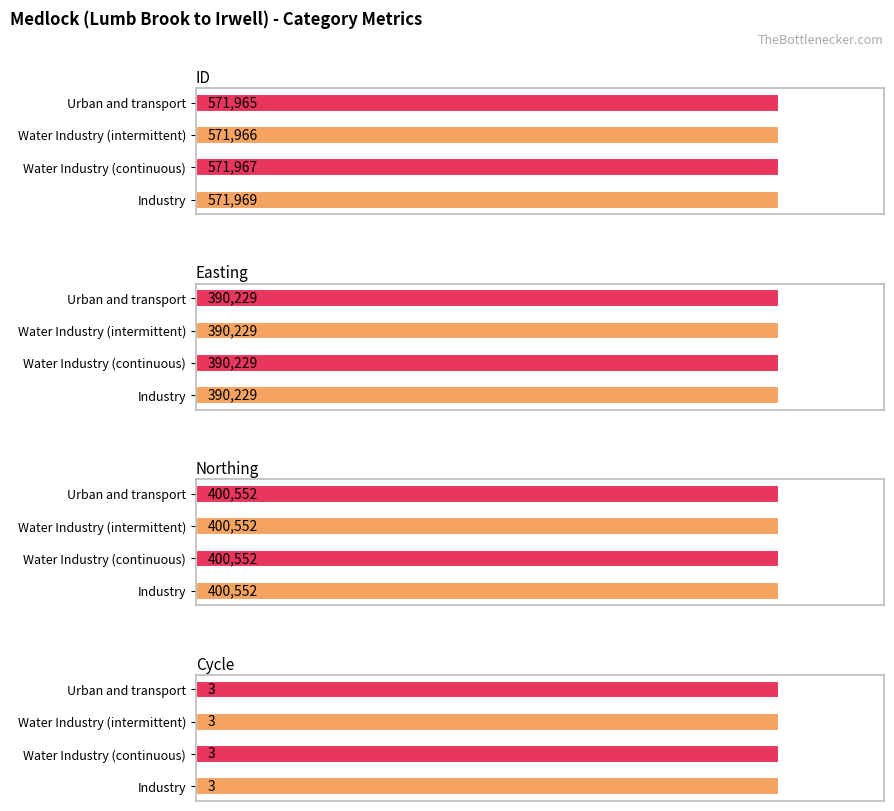

Does the chart contain any negative values?

No